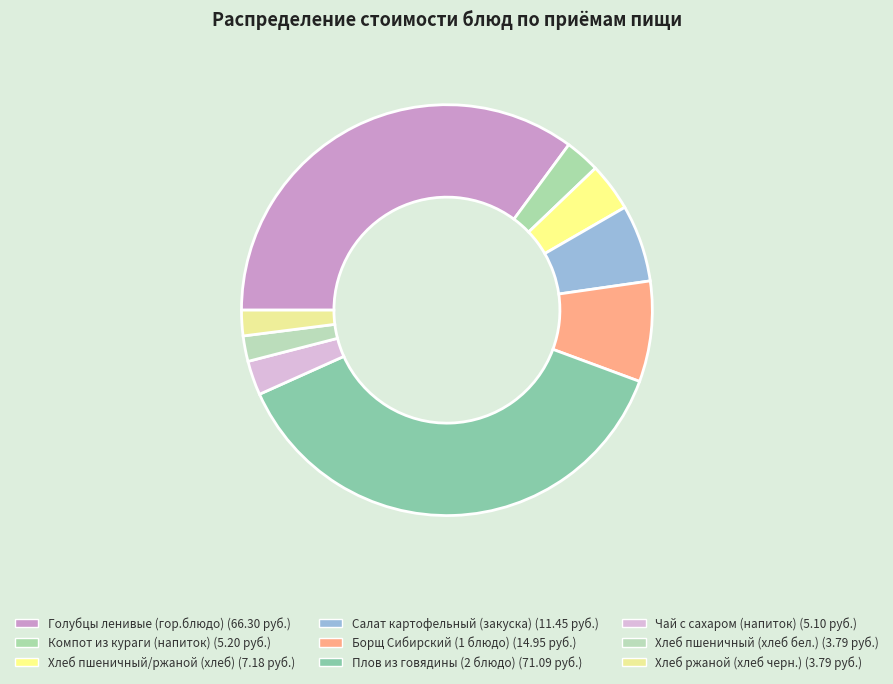

Is Плов из говядины (2 блюдо) the majority of the pie?

No